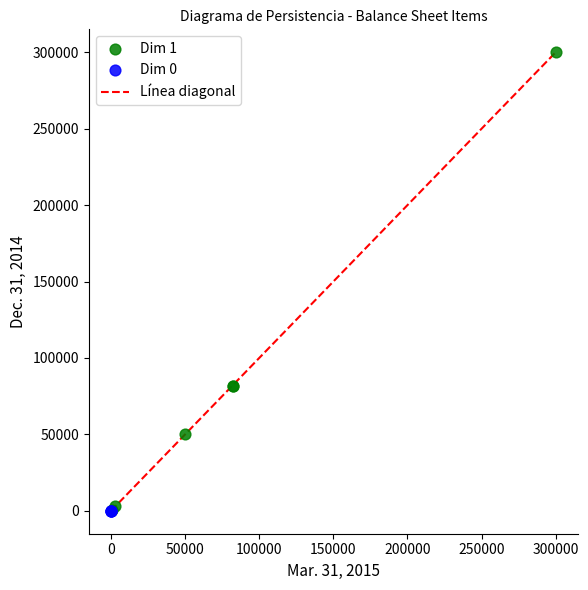

Which series contains the highest Y value?

Dim 1